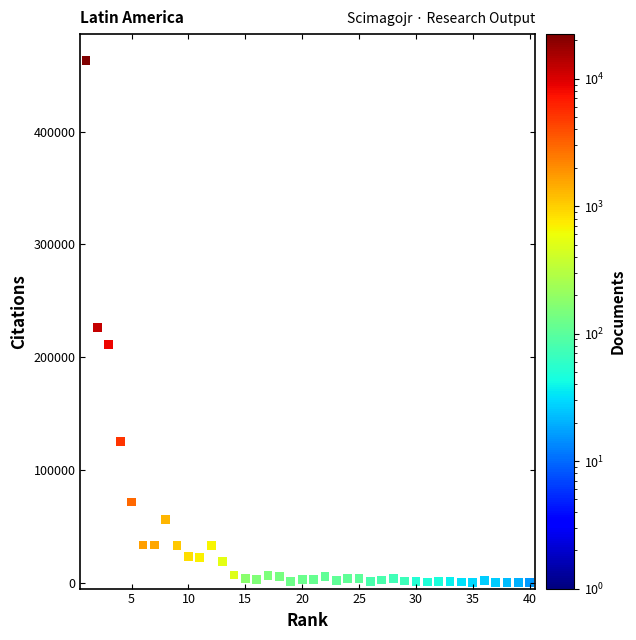

What is the range of X values (max minus min)?

39